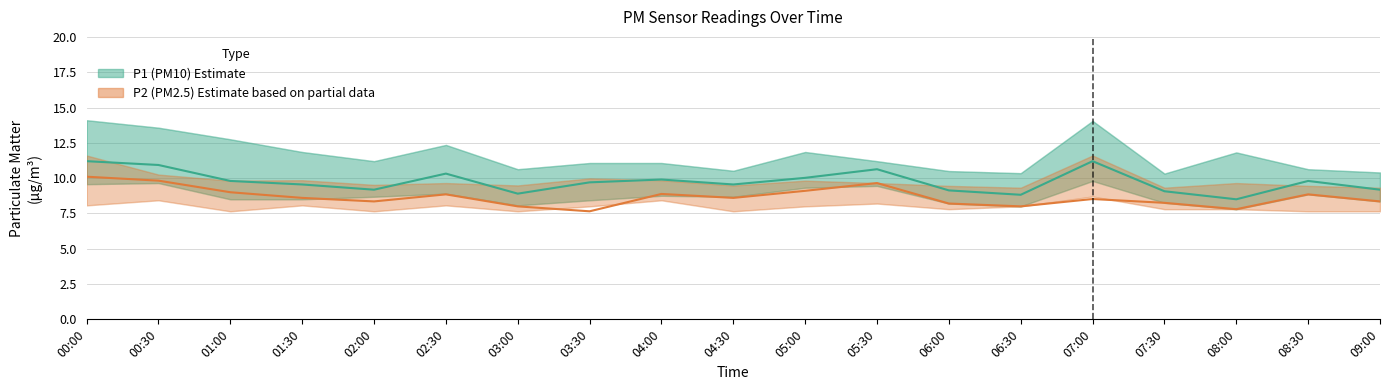

Which category has the highest value in the P1 (PM10) series?

00:00